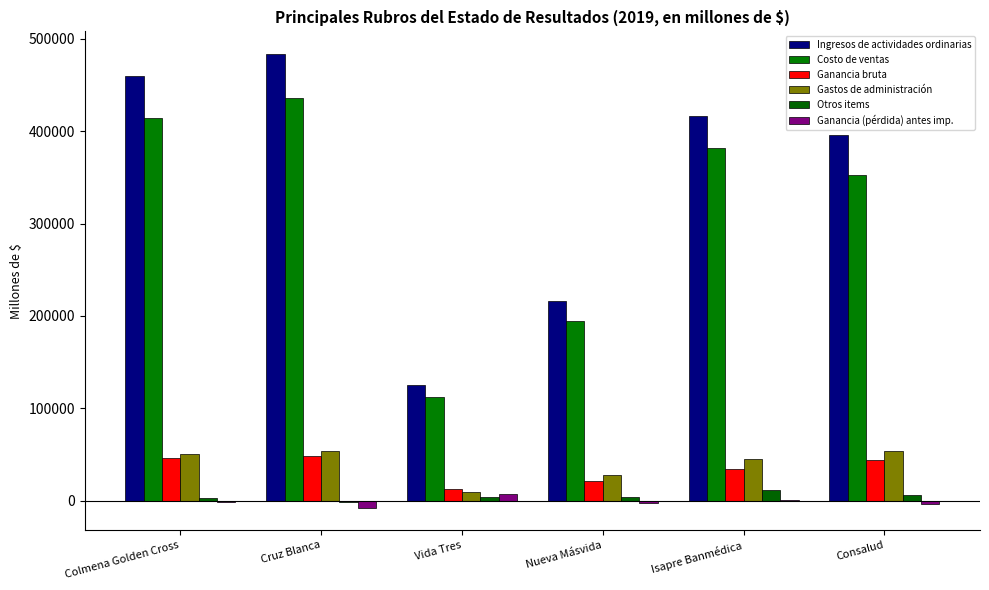

Does the chart contain stacked bars?

No